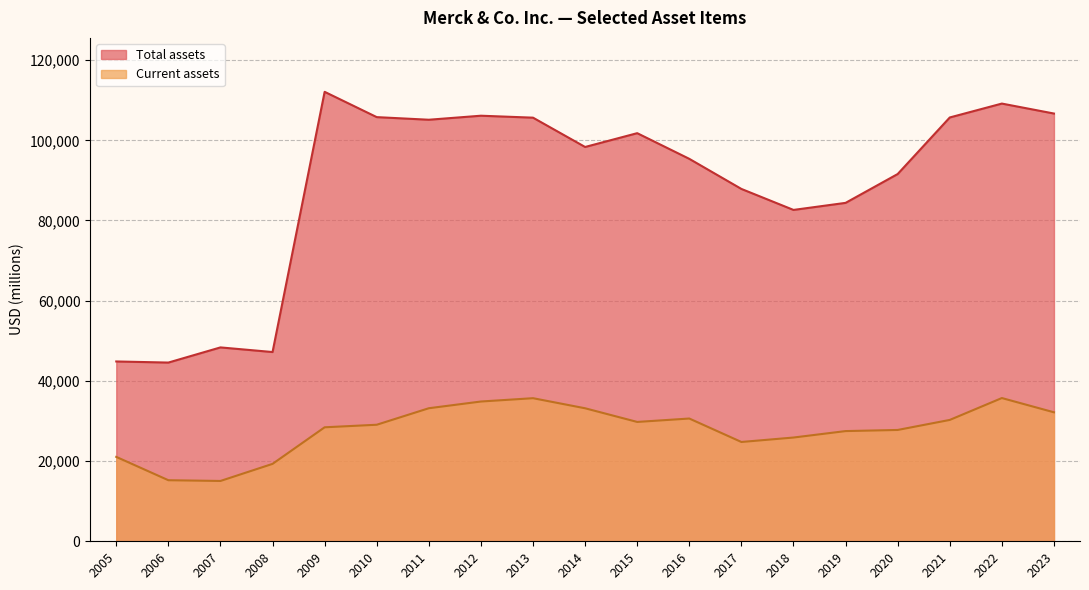

How many interior local peaks does the Total assets series have?

5